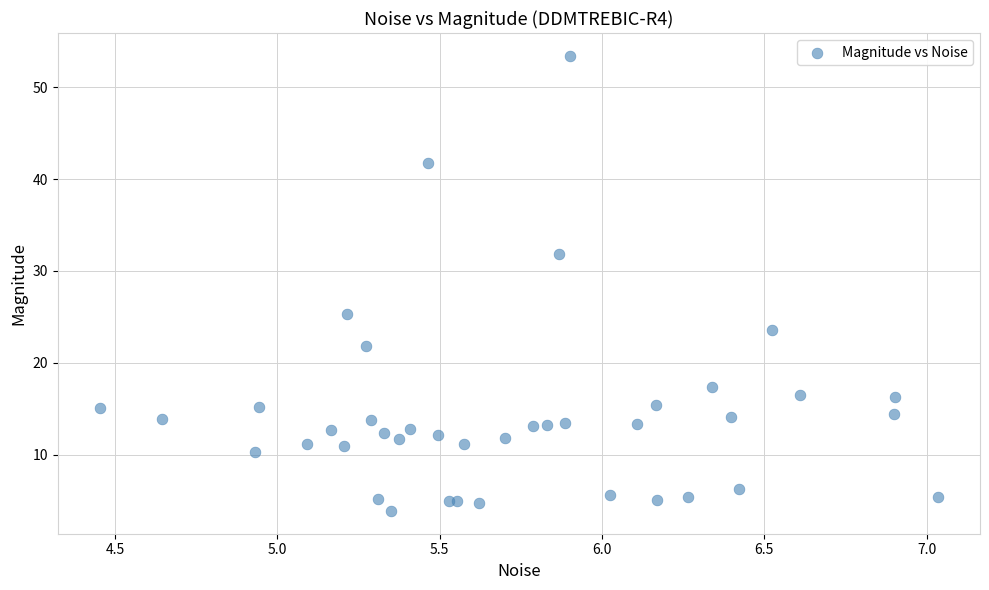

What Y value in the scatter plot is closest to 28?

25.3